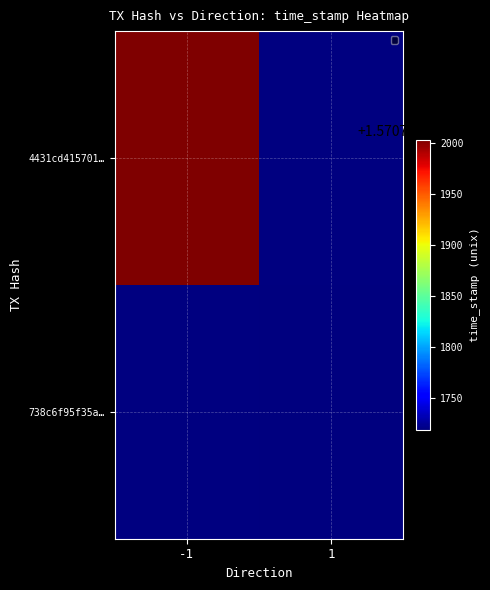

Rank the series by their maximum value, from lowest to highest.

738c6f95f35ac86c68fb2c4cf12cc2e55f76479, 4431cd4157016d072f623ce45ae8e88007117e8